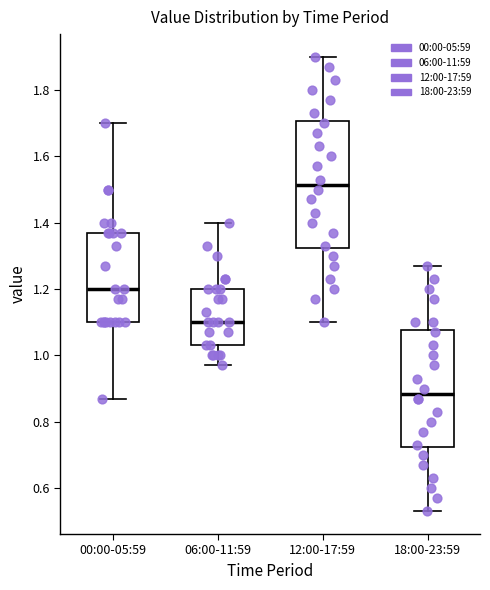

Reading left to right, read every box against the y-axis: the position of its median line, the range the box covers, and the ends of its whiskers. The values are not printed on the chart, so give them approximately, as read against the axis.

00:00-05:59: median 1.20, box 1.10 to 1.38, whiskers 0.88 to 1.70
06:00-11:59: median 1.10, box 1.04 to 1.20, whiskers 0.98 to 1.40
12:00-17:59: median 1.52, box 1.32 to 1.70, whiskers 1.10 to 1.90
18:00-23:59: median 0.88, box 0.72 to 1.08, whiskers 0.54 to 1.28